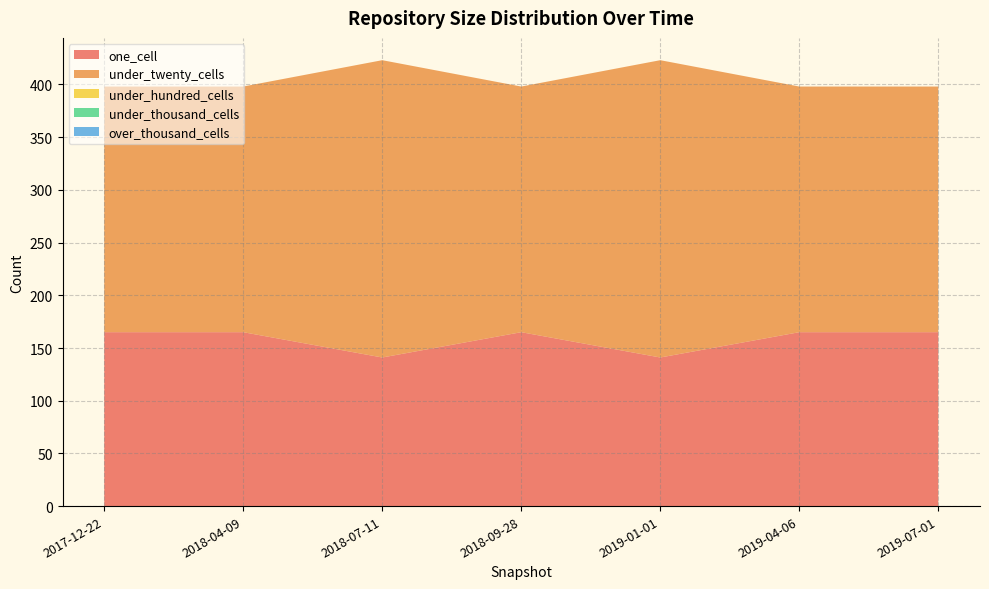

Reading left to right, extract all data points from this chart.

one_cell: 165	165	141	165	141	165	165
under_twenty_cells: 233	233	282	233	282	233	233
under_hundred_cells: 0	0	0	0	0	0	0
under_thousand_cells: 0	0	0	0	0	0	0
over_thousand_cells: 0	0	0	0	0	0	0